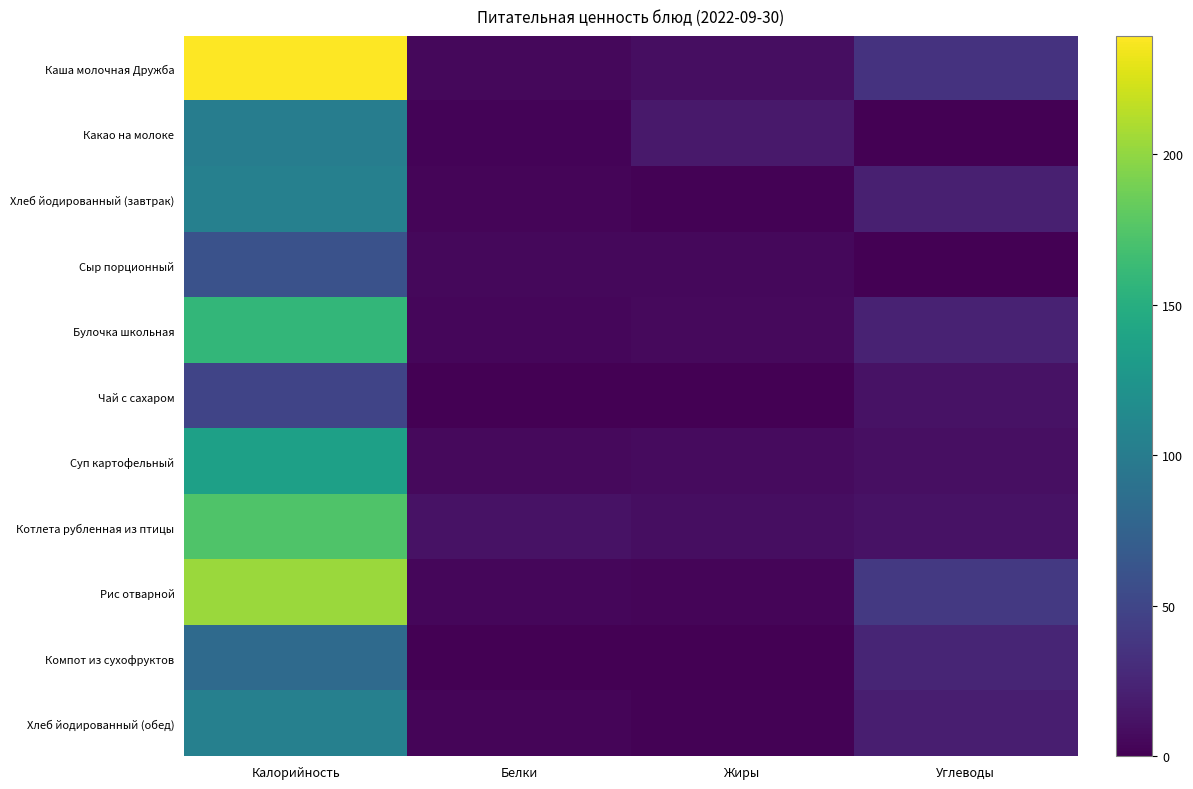

Which series has the widest spread of values?

Каша молочная Дружба